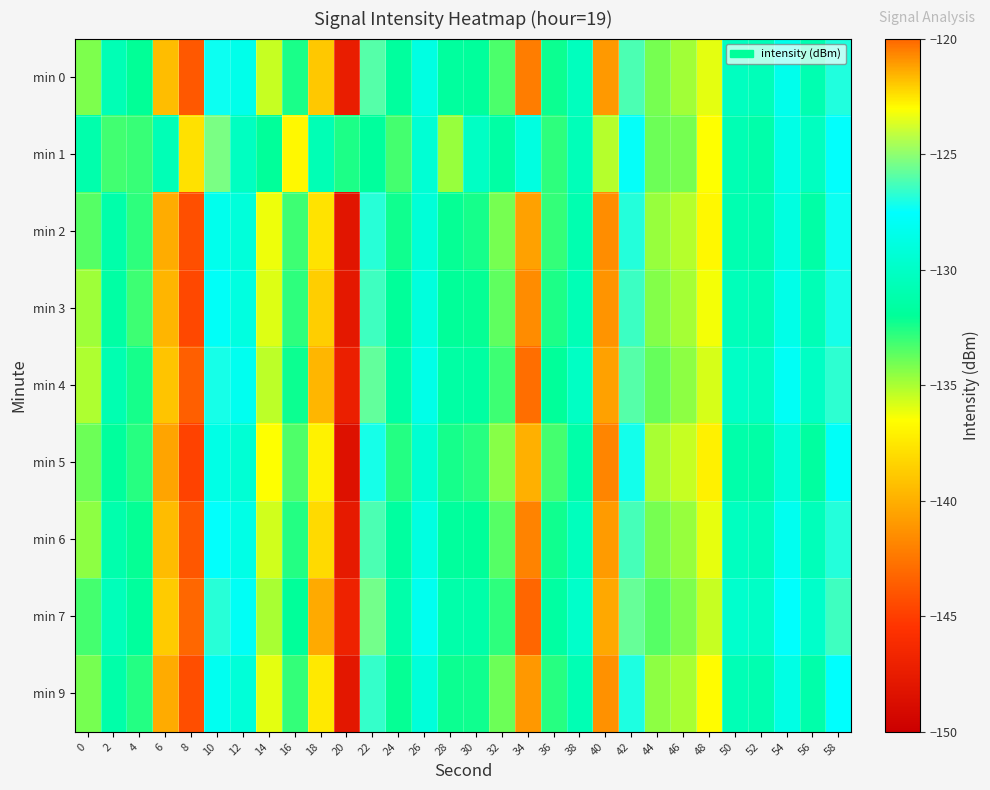

Reading left to right, extract all data points from this chart.

min 0: 0=-134.2	2=-130.8	4=-132.0	6=-139.3	8=-143.8	10=-127.3	12=-128.4	14=-135.5	16=-132.5	18=-122.0	20=-147.4	22=-126.0	24=-131.8	26=-128.8	28=-131.8	30=-131.9	32=-133.3	34=-120.5	36=-132.2	38=-130.3	40=-140.9	42=-126.2	44=-134.1	46=-134.8	48=-136.0	50=-130.3	52=-130.6	54=-128.3	56=-130.9	58=-127.0
min 1: 0=-131.2	2=-133.1	4=-133.0	6=-130.7	8=-137.8	10=-125.4	12=-130.2	14=-131.9	16=-136.8	18=-130.7	20=-132.5	22=-131.8	24=-133.2	26=-129.4	28=-134.7	30=-130.1	32=-131.5	34=-128.9	36=-132.8	38=-130.6	40=-135.2	42=-127.4	44=-133.9	46=-134.1	48=-136.5	50=-130.8	52=-131.2	54=-128.6	56=-130.3	58=-127.5
min 2: 0=-133.5	2=-131.2	4=-132.8	6=-140.1	8=-144.2	10=-128.3	12=-129.1	14=-136.2	16=-133.1	18=-122.5	20=-148.1	22=-126.8	24=-132.3	26=-129.2	28=-132.1	30=-132.4	32=-134.1	34=-121.2	36=-132.9	38=-131.0	40=-141.5	42=-126.9	44=-134.7	46=-135.2	48=-136.8	50=-130.9	52=-131.1	54=-128.9	56=-131.4	58=-127.3
min 3: 0=-134.8	2=-131.5	4=-133.1	6=-139.7	8=-144.5	10=-127.8	12=-128.9	14=-135.9	16=-132.8	18=-122.1	20=-147.8	22=-126.4	24=-131.9	26=-129.0	28=-132.0	30=-132.1	32=-133.7	34=-120.8	36=-132.5	38=-130.7	40=-141.2	42=-126.5	44=-134.3	46=-134.9	48=-136.3	50=-130.5	52=-130.8	54=-128.5	56=-130.7	58=-127.1
min 4: 0=-135.1	2=-130.9	4=-132.4	6=-139.1	8=-143.5	10=-127.1	12=-128.2	14=-135.3	16=-132.2	18=-121.6	20=-147.2	22=-125.8	24=-131.5	26=-128.5	28=-131.5	30=-131.6	32=-133.1	34=-120.2	36=-131.9	38=-130.1	40=-140.6	42=-126.0	44=-133.8	46=-134.5	48=-135.8	50=-130.0	52=-130.3	54=-127.9	56=-130.1	58=-126.7
min 5: 0=-133.9	2=-131.8	4=-132.7	6=-140.5	8=-144.8	10=-128.6	12=-129.4	14=-136.5	16=-133.4	18=-122.8	20=-148.4	22=-127.1	24=-132.6	26=-129.5	28=-132.4	30=-132.7	32=-134.4	34=-121.5	36=-133.2	38=-131.3	40=-141.8	42=-127.2	44=-135.0	46=-135.5	48=-137.1	50=-131.2	52=-131.4	54=-129.2	56=-131.7	58=-127.8
min 6: 0=-134.5	2=-131.1	4=-132.1	6=-139.4	8=-143.9	10=-127.5	12=-128.6	14=-135.7	16=-132.6	18=-122.3	20=-147.6	22=-126.2	24=-131.7	26=-128.8	28=-131.8	30=-131.9	32=-133.5	34=-120.6	36=-132.3	38=-130.4	40=-140.9	42=-126.3	44=-134.1	46=-134.7	48=-136.1	50=-130.3	52=-130.6	54=-128.2	56=-130.5	58=-126.9
min 7: 0=-133.2	2=-130.5	4=-131.8	6=-138.8	8=-143.2	10=-126.8	12=-127.9	14=-135.0	16=-131.9	18=-121.4	20=-146.9	22=-125.5	24=-131.2	26=-128.2	28=-131.2	30=-131.3	32=-132.8	34=-119.9	36=-131.6	38=-129.8	40=-140.3	42=-125.7	44=-133.5	46=-134.2	48=-135.5	50=-129.7	52=-130.0	54=-127.6	56=-129.8	58=-126.4
min 9: 0=-134.1	2=-131.3	4=-132.6	6=-140.2	8=-144.3	10=-128.1	12=-129.2	14=-136.0	16=-132.9	18=-122.6	20=-147.9	22=-126.6	24=-132.1	26=-129.1	28=-132.2	30=-132.3	32=-133.9	34=-121.0	36=-132.7	38=-130.8	40=-141.3	42=-127.0	44=-134.5	46=-135.0	48=-136.6	50=-130.7	52=-131.0	54=-128.7	56=-131.2	58=-127.6